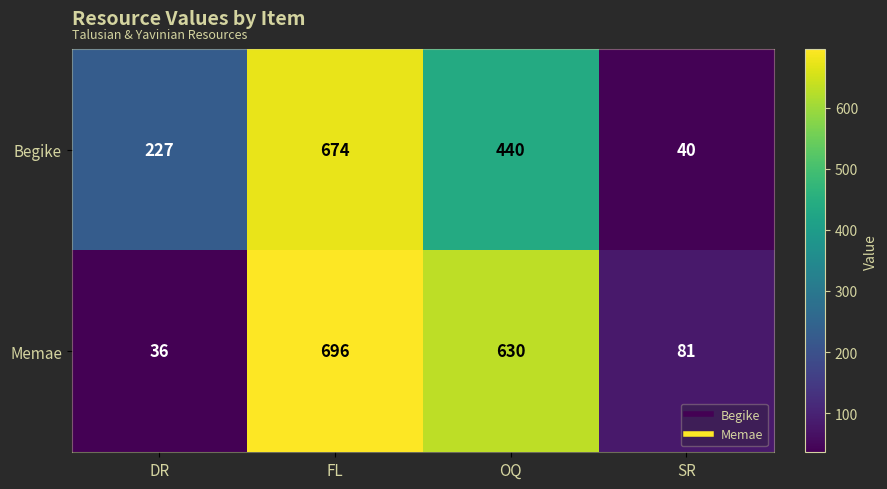

What is the approximate value of Memae at FL?

696